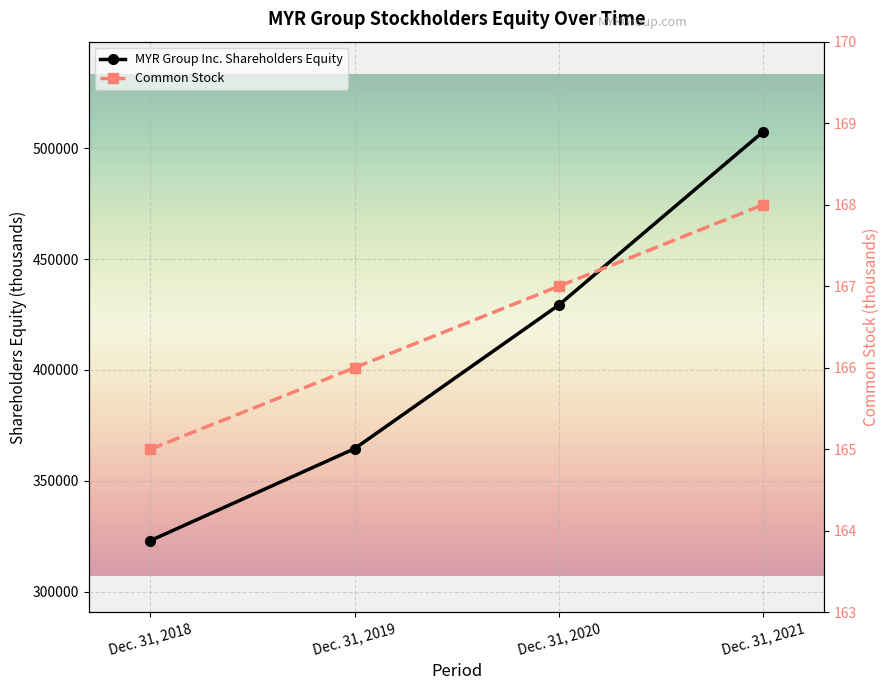

Is the value of MYR Group Inc. Shareholders Equity at Dec. 31, 2018 greater than the value of Common Stock at Dec. 31, 2021?

Yes